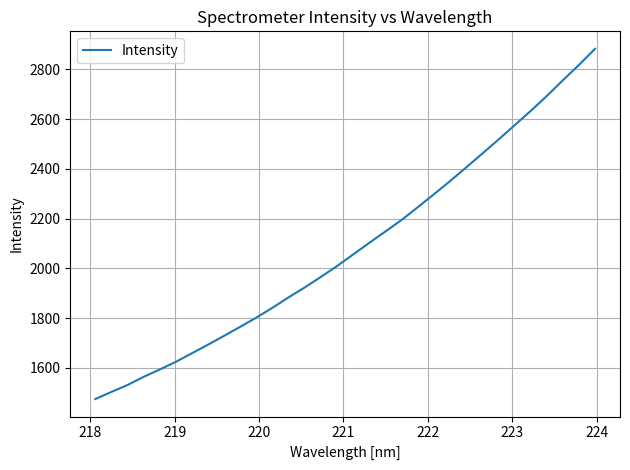

What is the difference between the maximum and minimum values?

1407.3